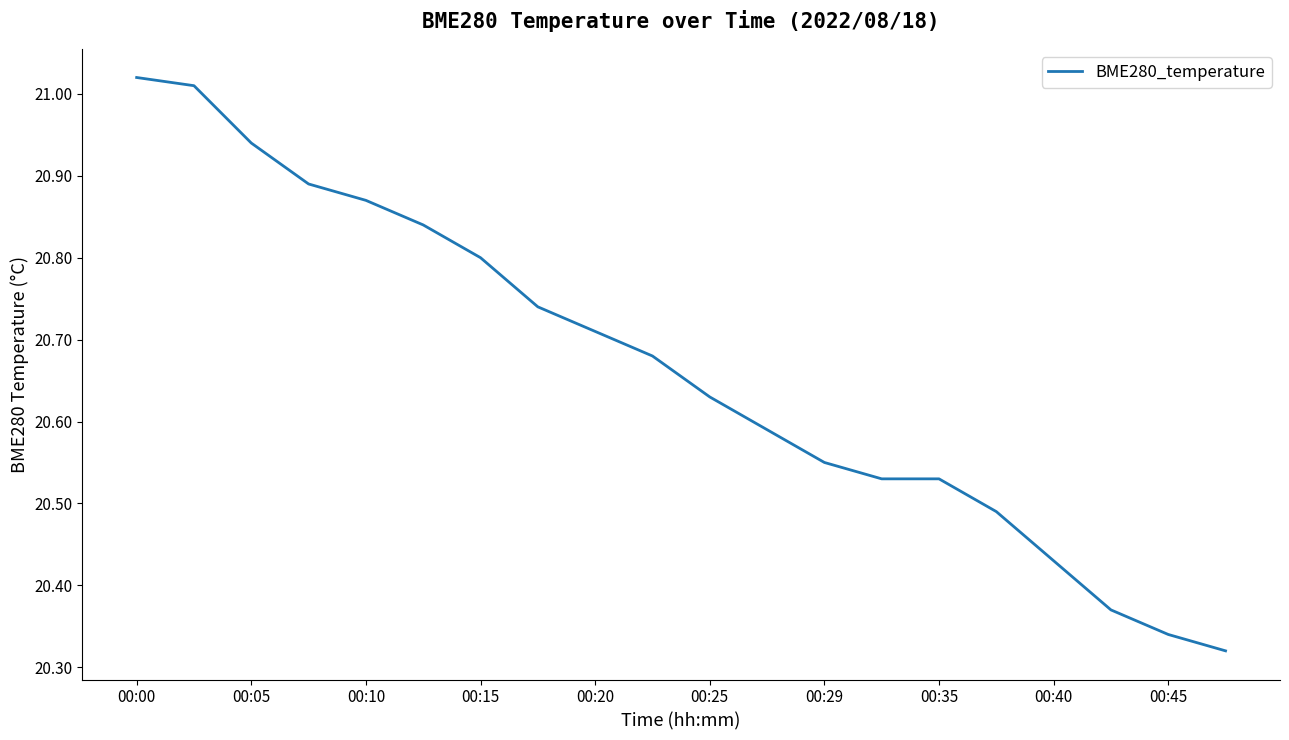

How many categories are shown in the chart?

20